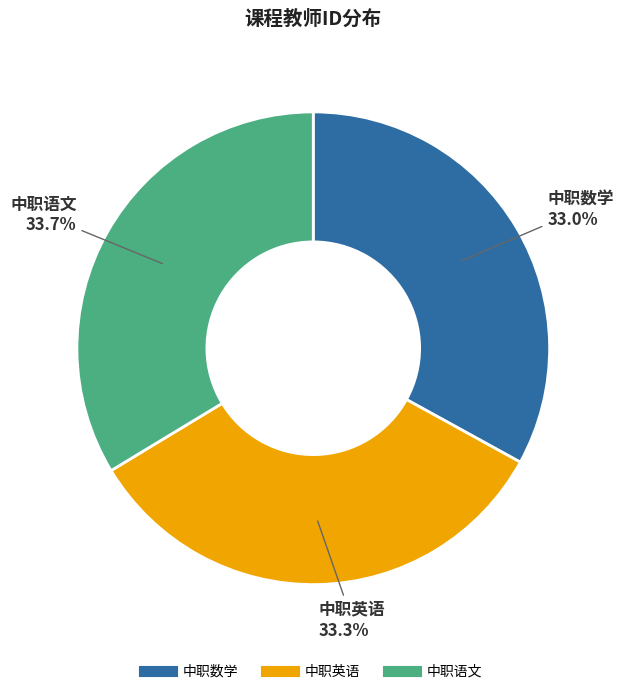

The 中职英语 slice represents 33% of the pie. True or false?

True